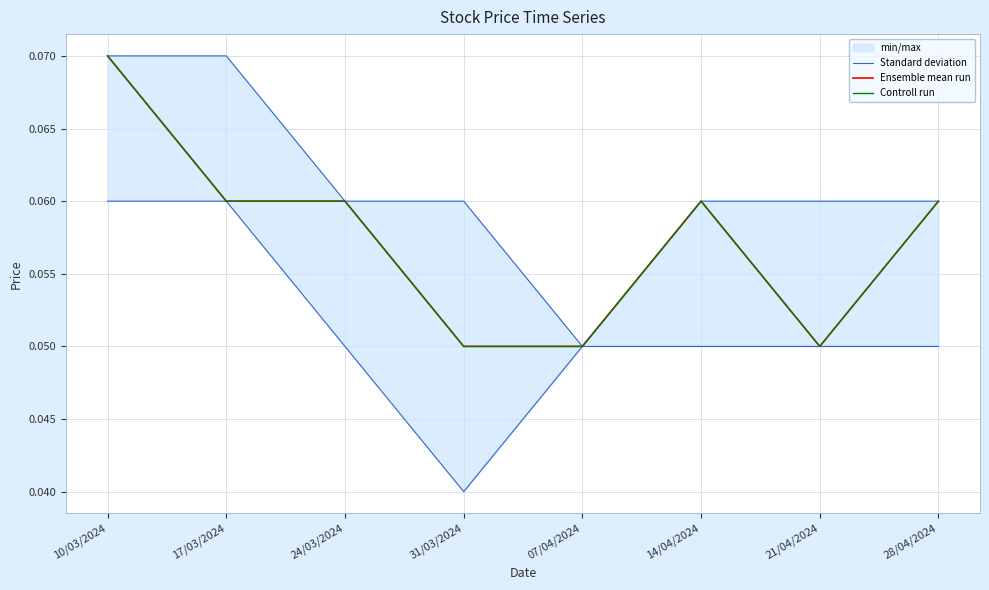

Does the chart have visible grid lines?

Yes